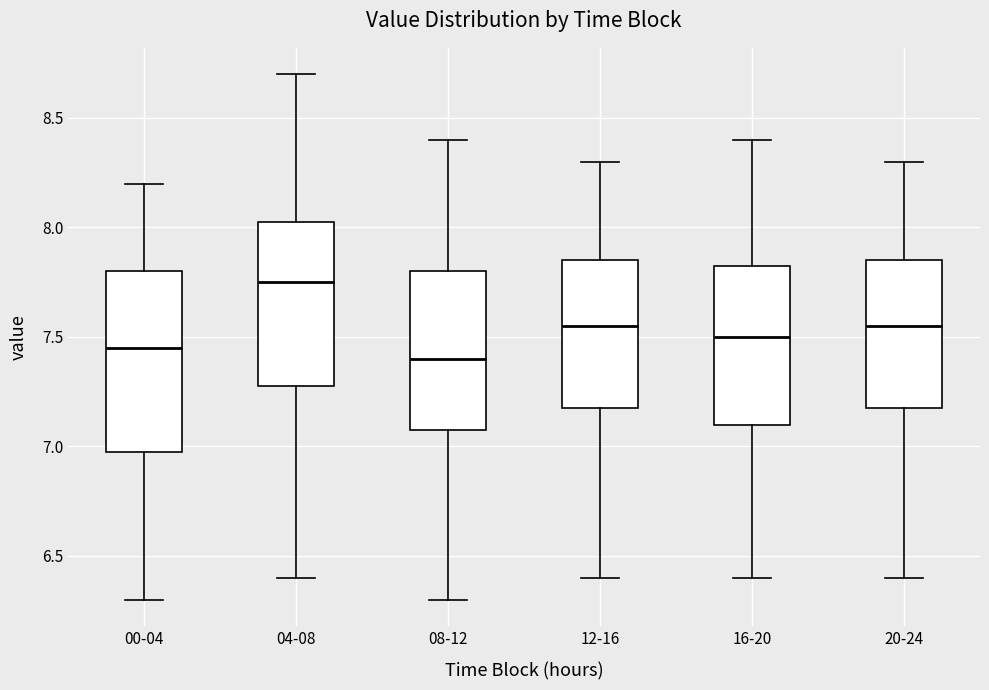

Reading left to right, transcribe this box plot: for each box, give where its median line is, the range the box spans, and where its two whiskers end, as read against the y-axis. The values are not printed on the chart, so give them approximately, as read against the axis.

00-04: median 7.45, box 7.00 to 7.80, whiskers 6.30 to 8.20
04-08: median 7.75, box 7.30 to 8.05, whiskers 6.40 to 8.70
08-12: median 7.40, box 7.10 to 7.80, whiskers 6.30 to 8.40
12-16: median 7.55, box 7.20 to 7.85, whiskers 6.40 to 8.30
16-20: median 7.50, box 7.10 to 7.85, whiskers 6.40 to 8.40
20-24: median 7.55, box 7.20 to 7.85, whiskers 6.40 to 8.30